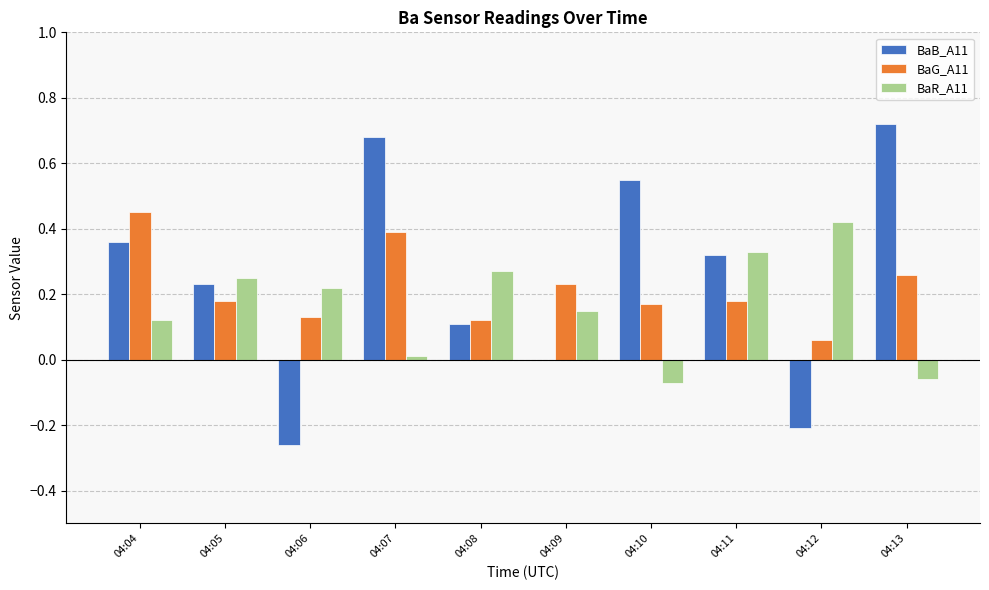

Which label corresponds to the largest value in the chart?

04:13